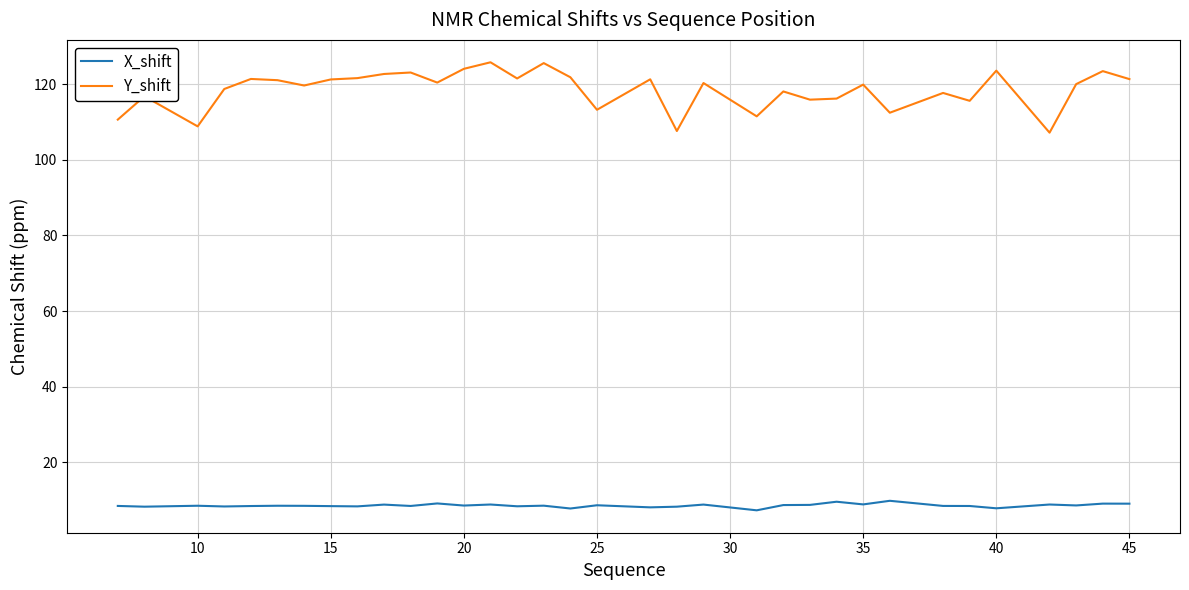

What is the highest value of the Y_shift series?

125.8